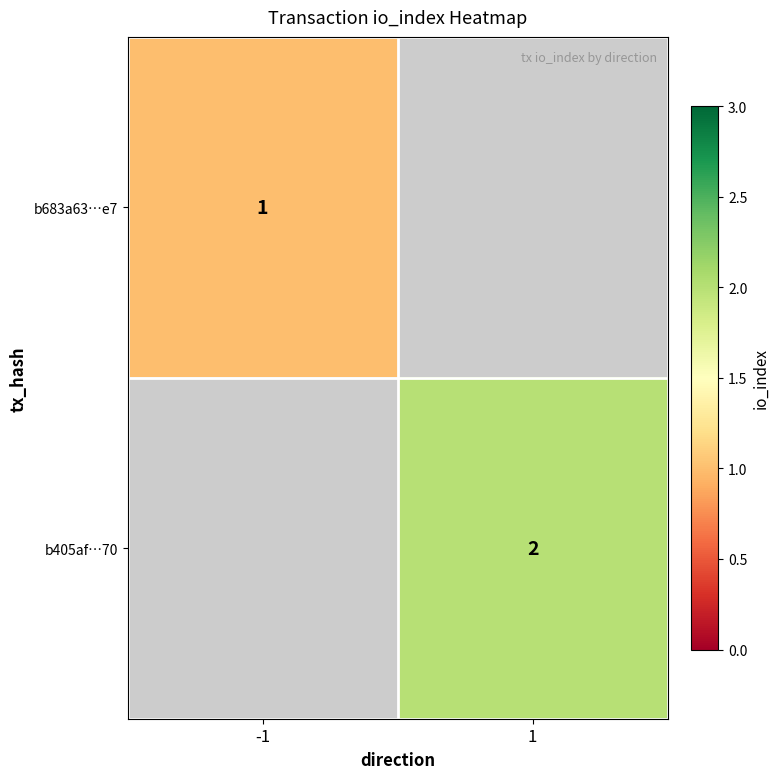

The b683a63…e7 series shows 0 at -1. True or false?

False